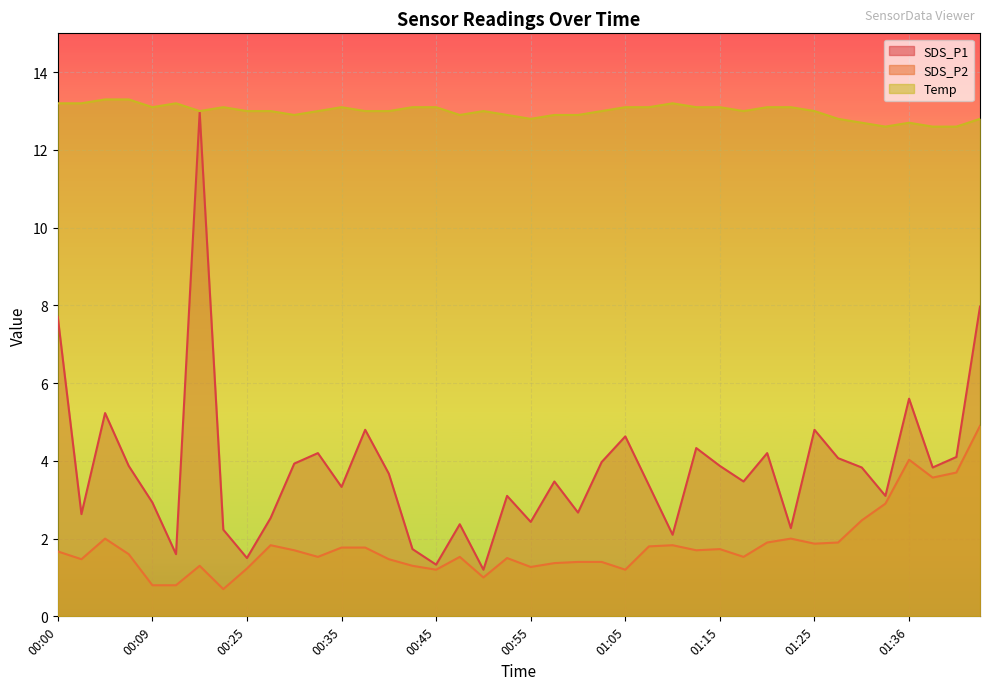

True or false: SDS_P1 and SDS_P2 cross at least once.

False